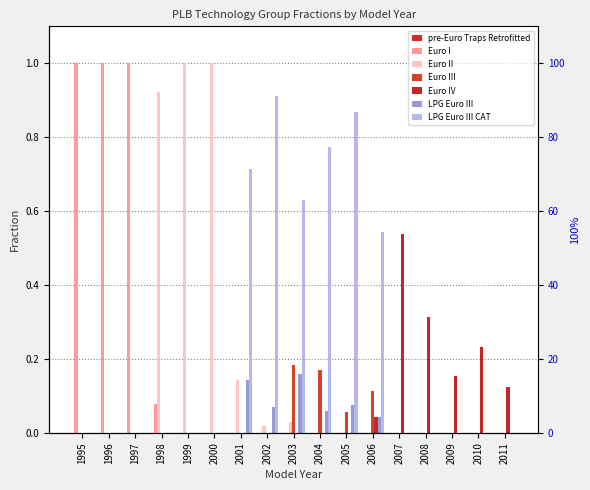

Does the chart contain any negative values?

No